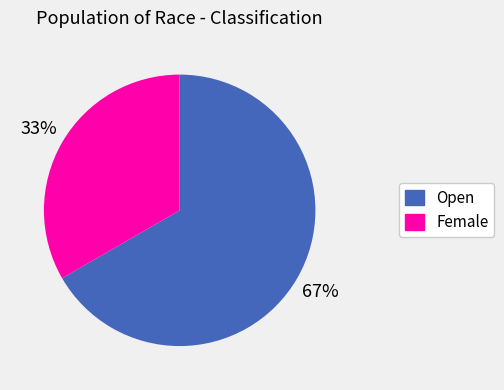

How many segments does this pie chart have?

2